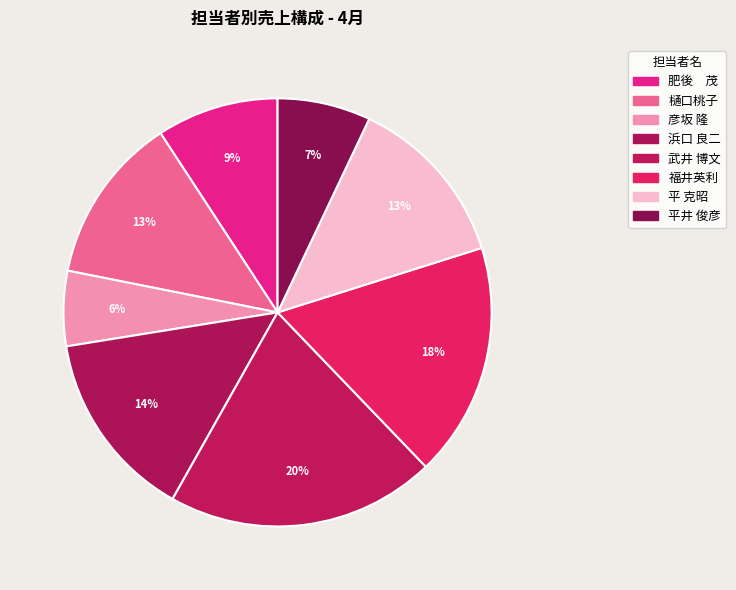

How many slices are in this pie chart?

8